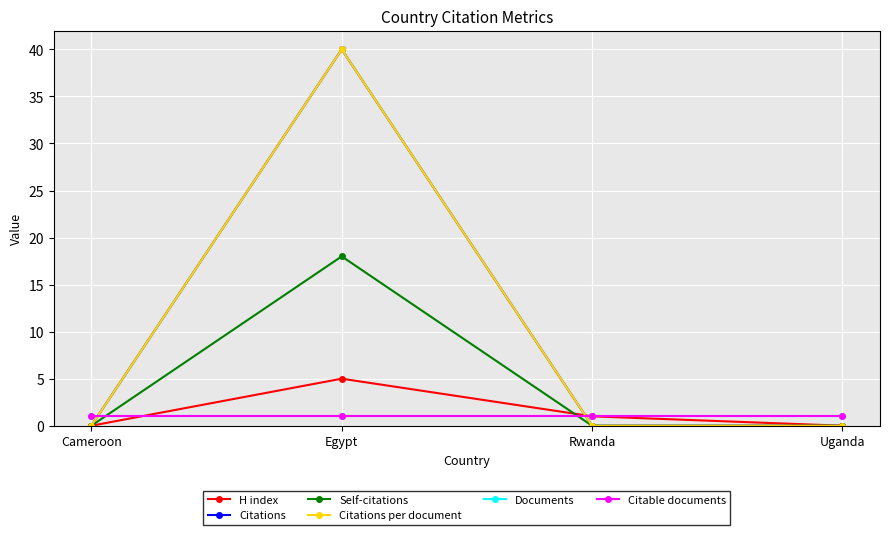

Does the chart have visible grid lines?

Yes